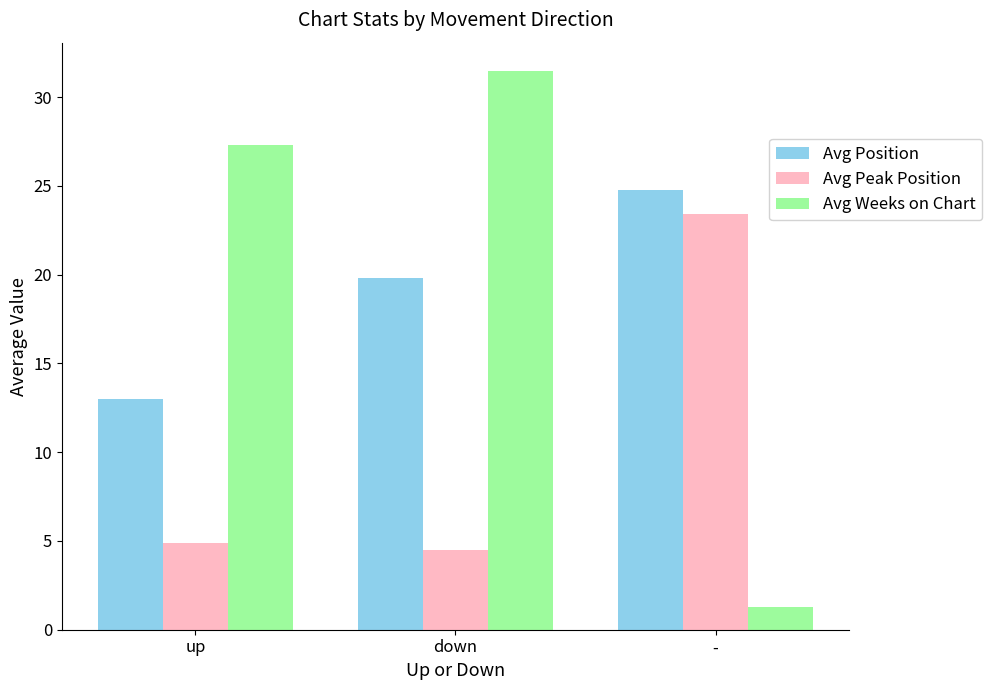

Which series has the largest range (max minus min)?

Avg Weeks on Chart